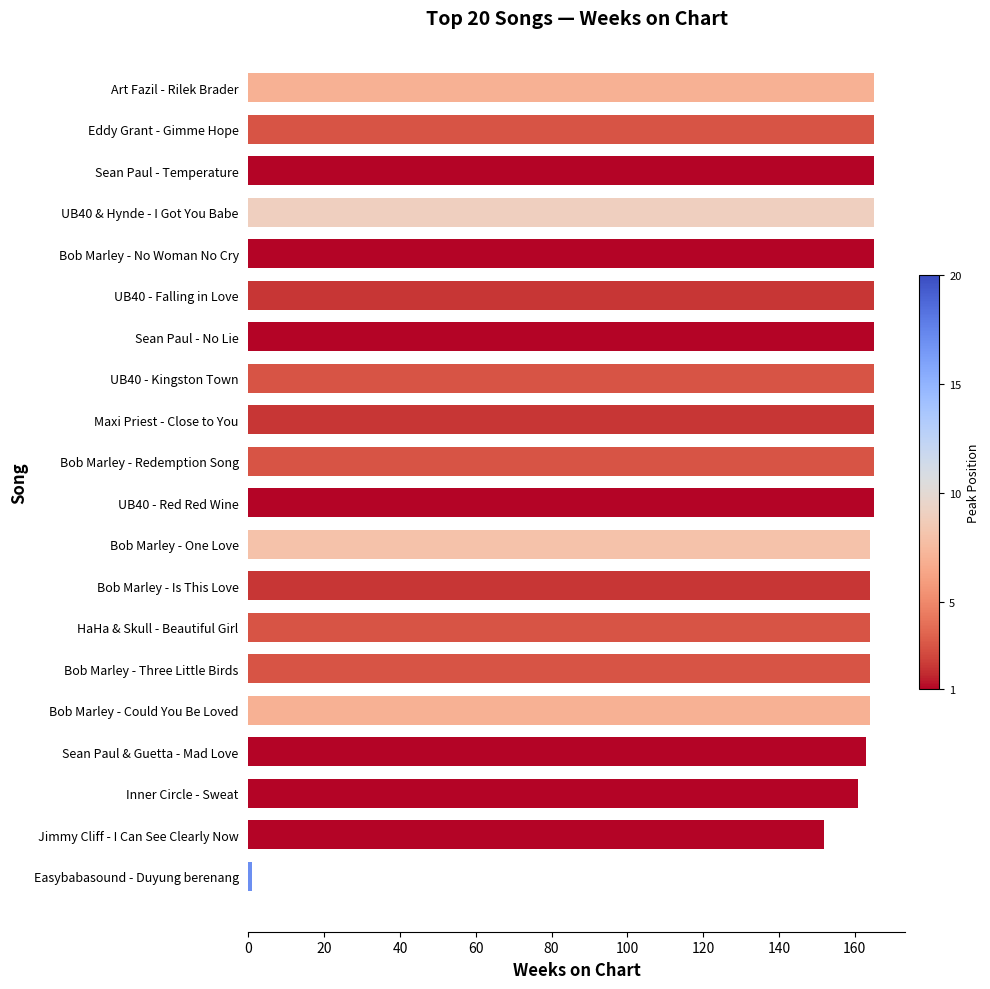

At which category does the chart reach its minimum across all series?

Easybabasound - Duyung berenang